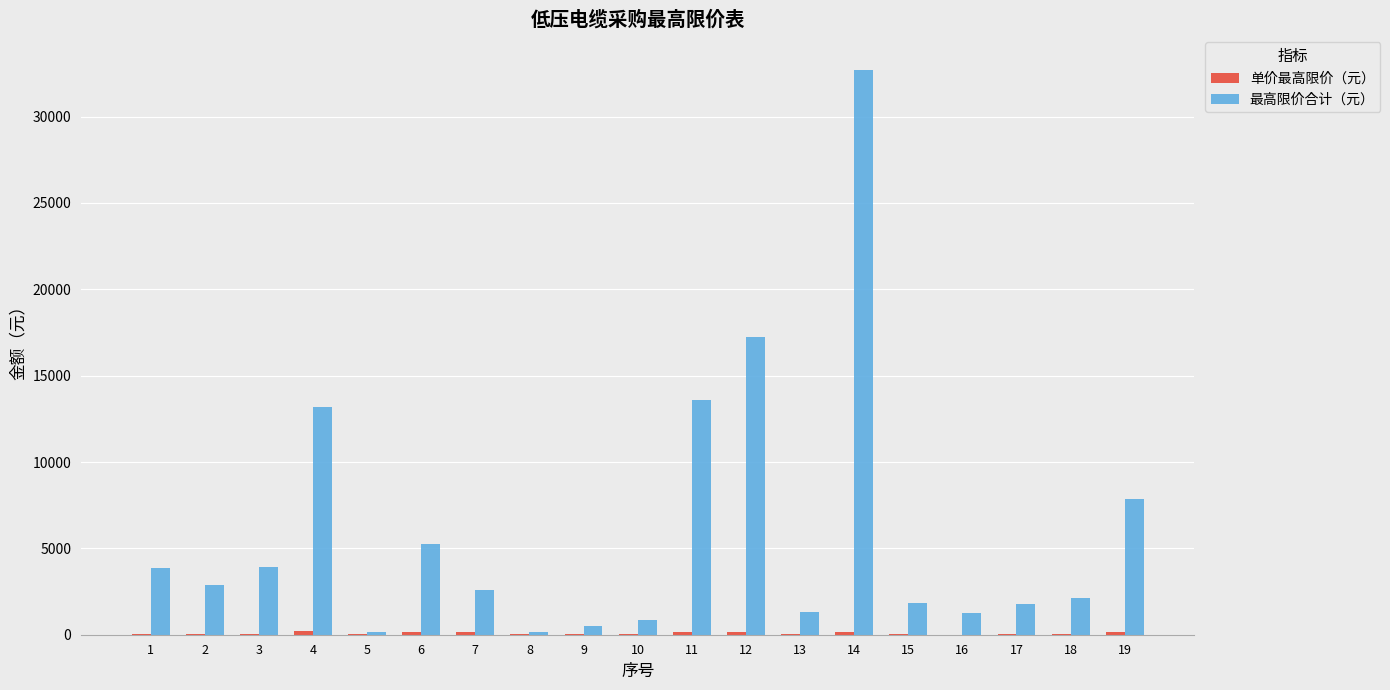

The 最高限价合计（元） series shows 845.6 at 18. True or false?

False